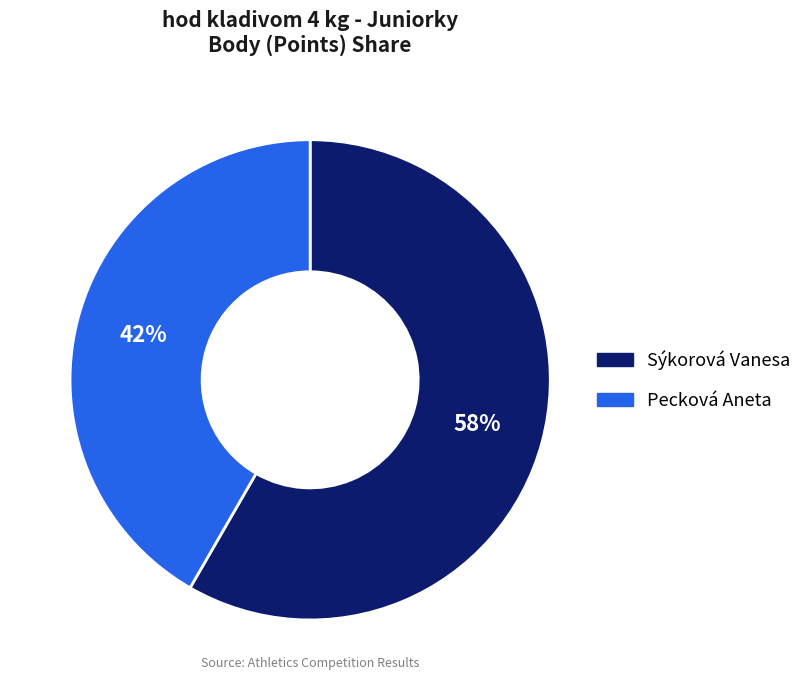

Is there a majority slice in this chart?

Yes